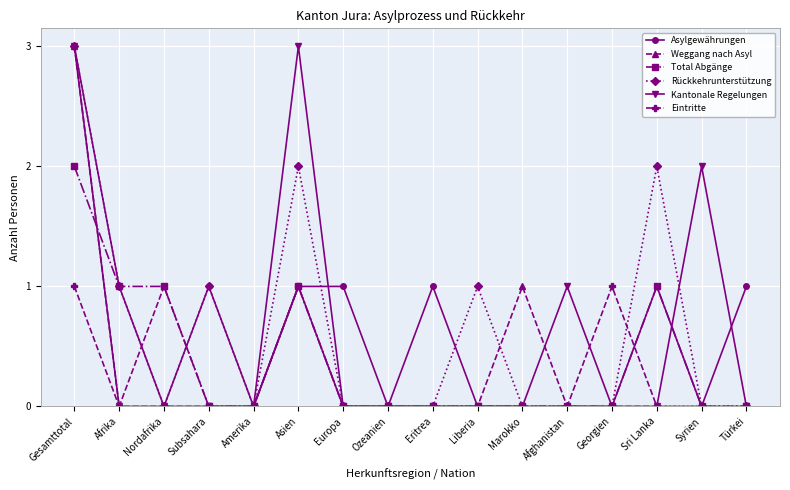

True or false: Weggang nach Asyl has a value of 2 at Marokko.

False